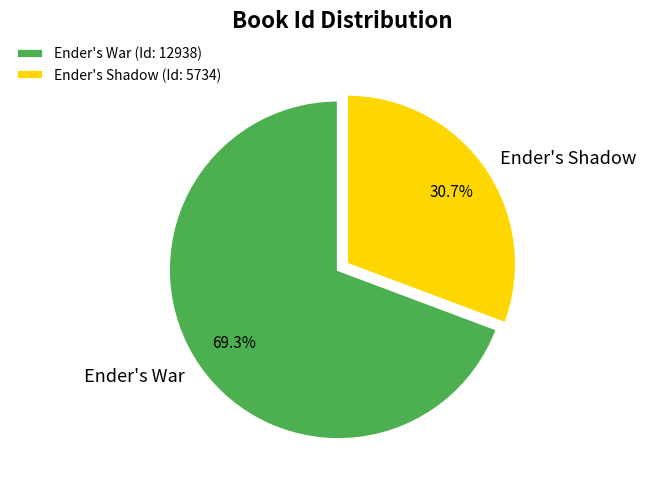

What percentage is the Ender's Shadow slice, to the nearest percent?

31%